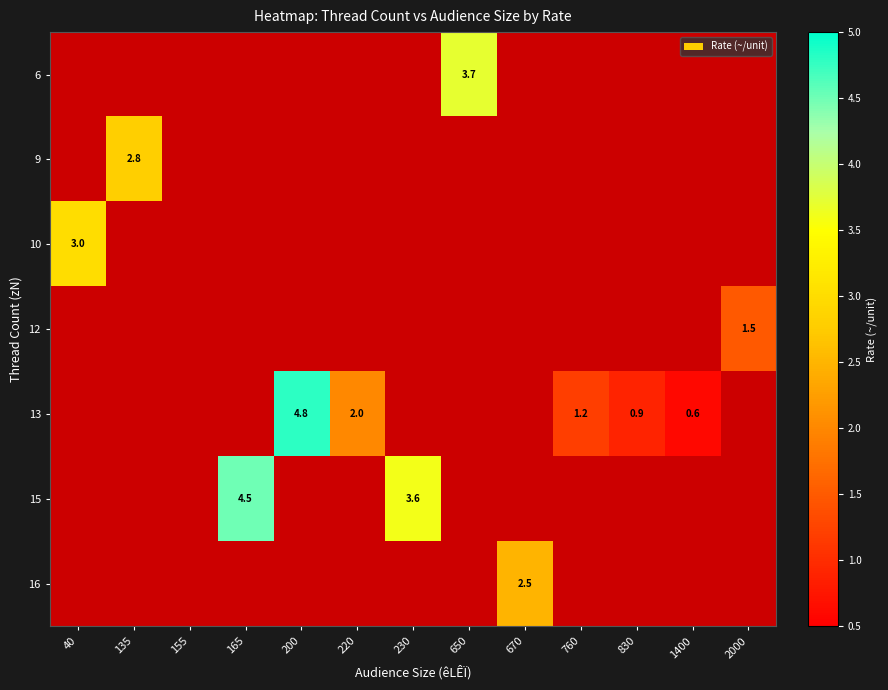

The 16 series shows 3.6 at 670. True or false?

False